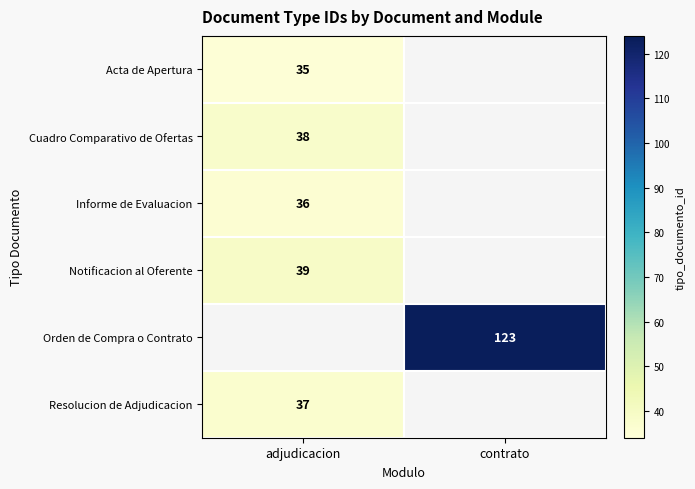

What is the maximum value shown in the chart?

123.0